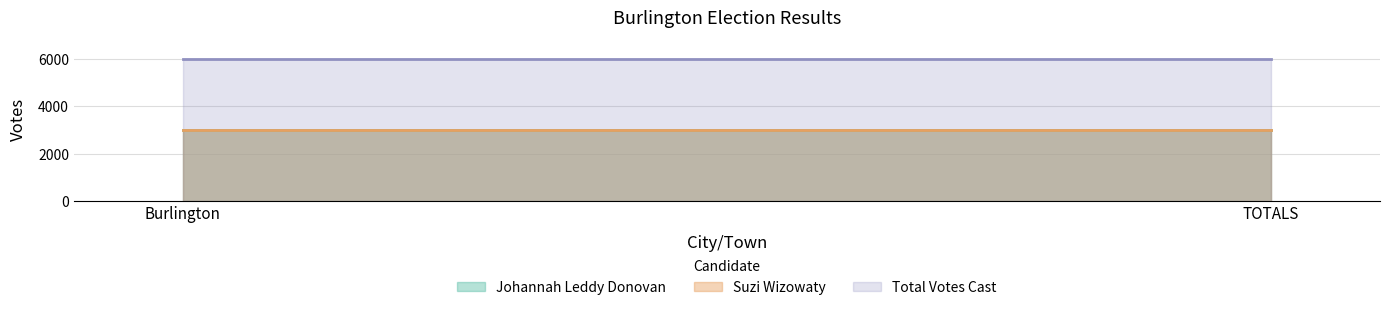

What is the label of the 1st point from the right?

TOTALS